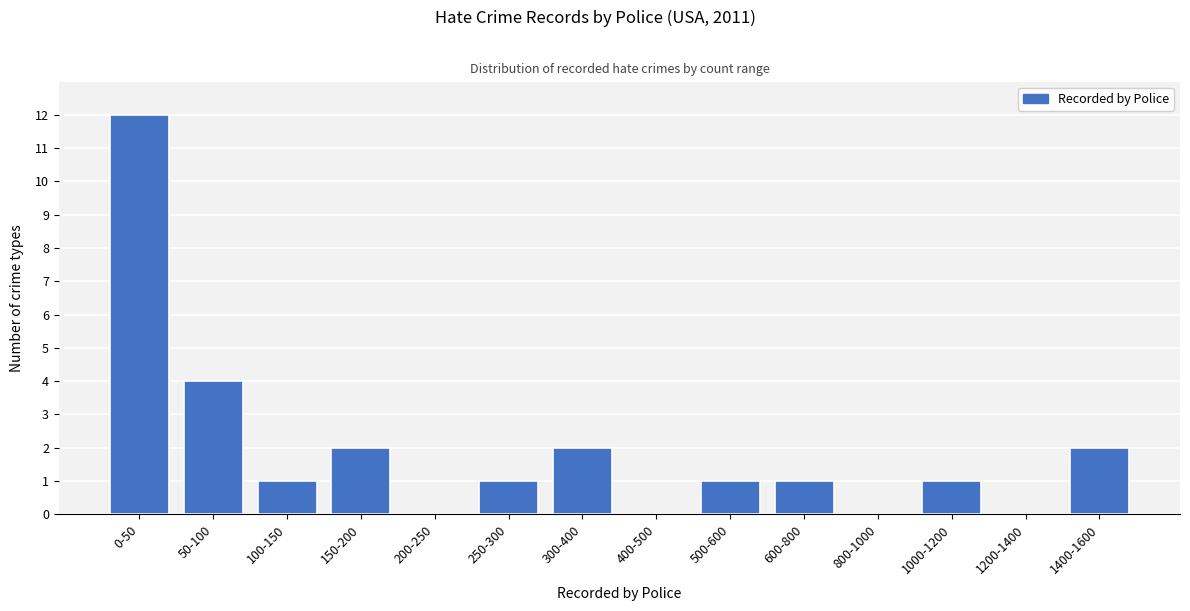

Reading left to right, transcribe all the data shown in this chart.

0-50=12	50-100=4	100-150=1	150-200=2	200-250=0	250-300=1	300-400=2	400-500=0	500-600=1	600-800=1	800-1000=0	1000-1200=1	1200-1400=0	1400-1600=2